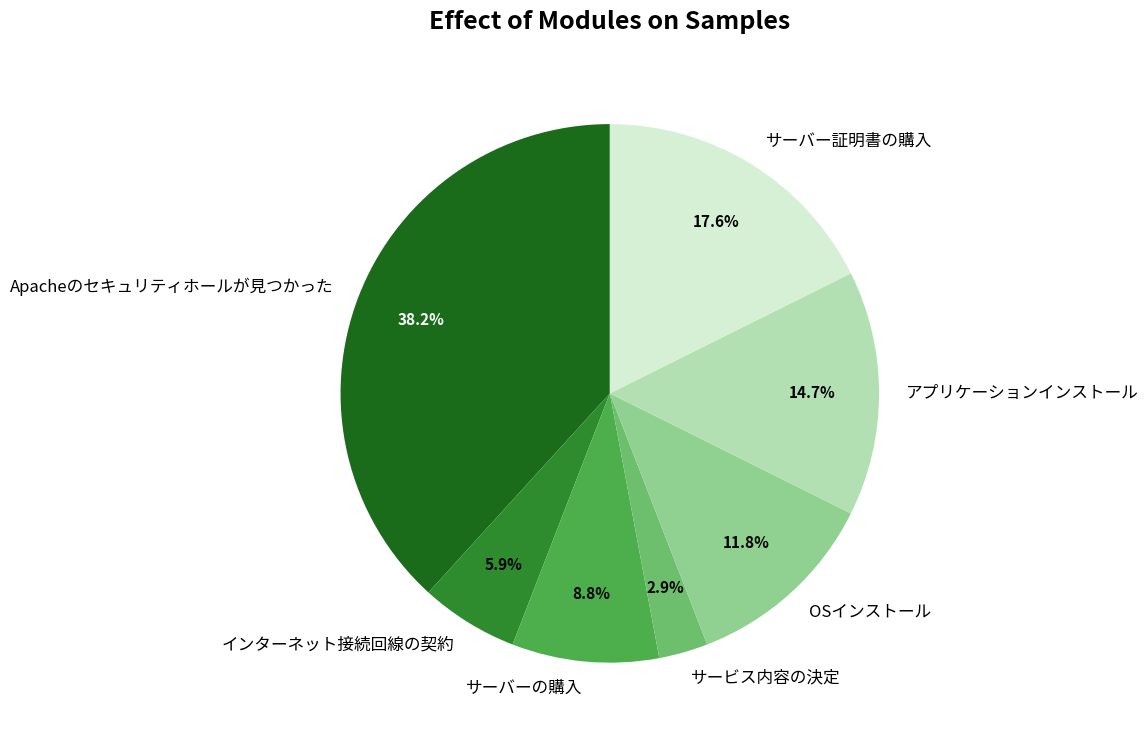

Combined, do サービス内容の決定 and アプリケーションインストール account for over 50%?

No